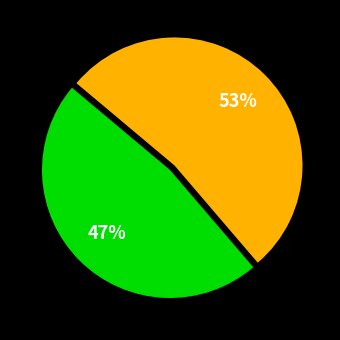

To the nearest percent, what is the average slice percentage?

50%